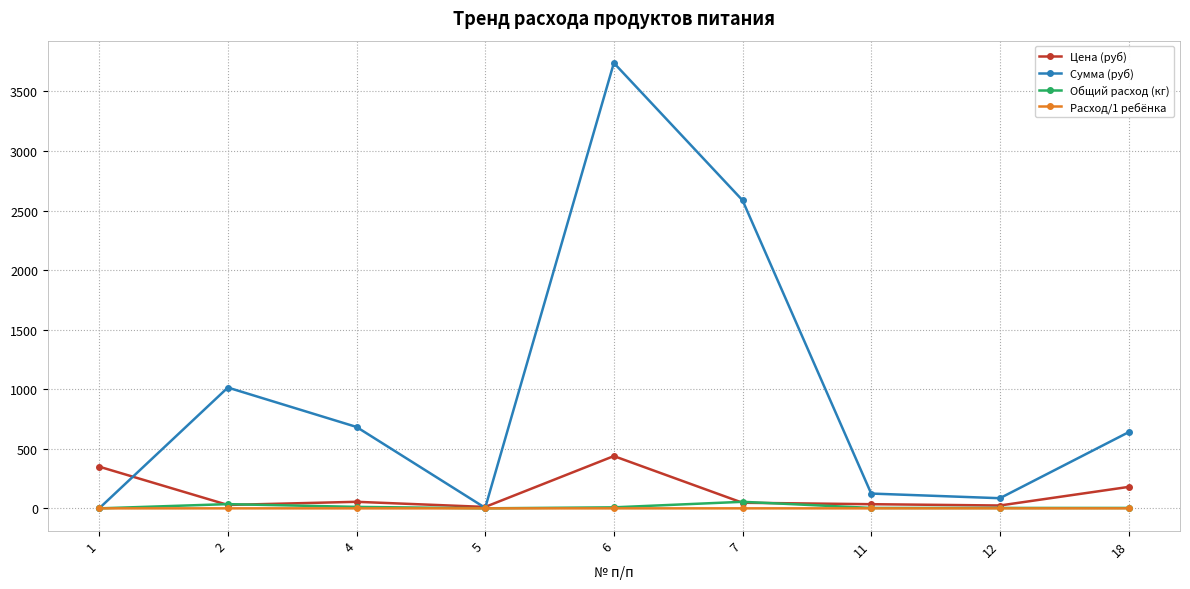

What are all the series names shown in the legend?

Цена (руб), Сумма (руб), Общий расход (кг), Расход/1 ребёнка